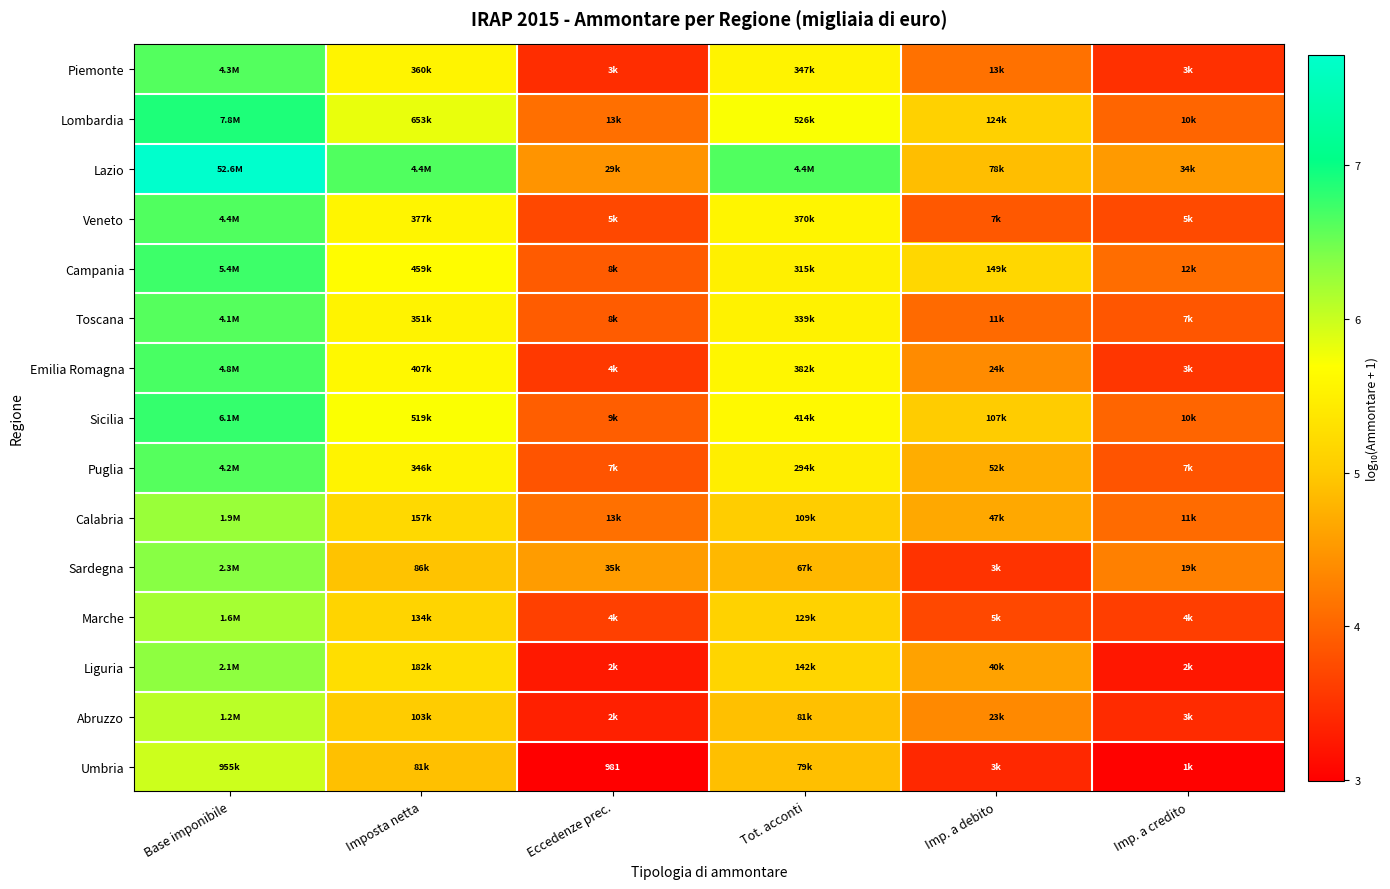

At how many categories does at least one series exceed 6?

3